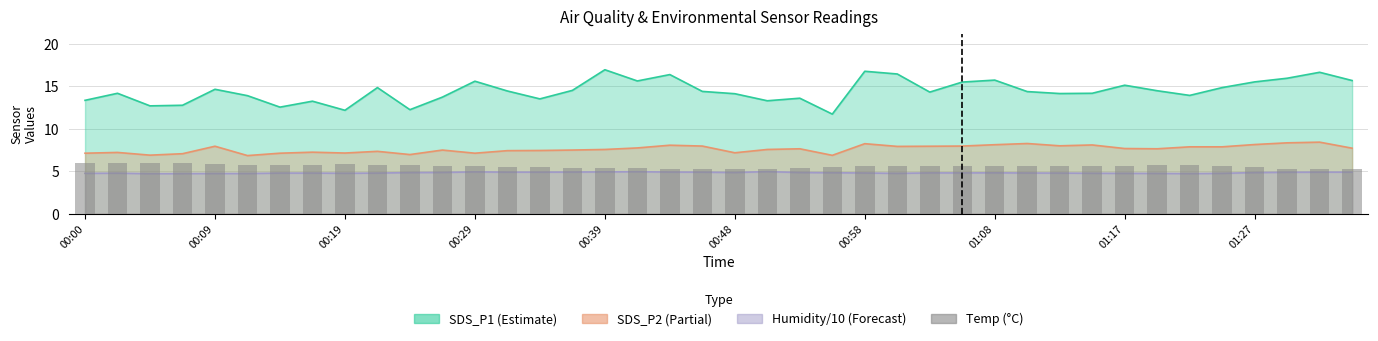

True or false: the data shows 6.0 at 00:00.

True